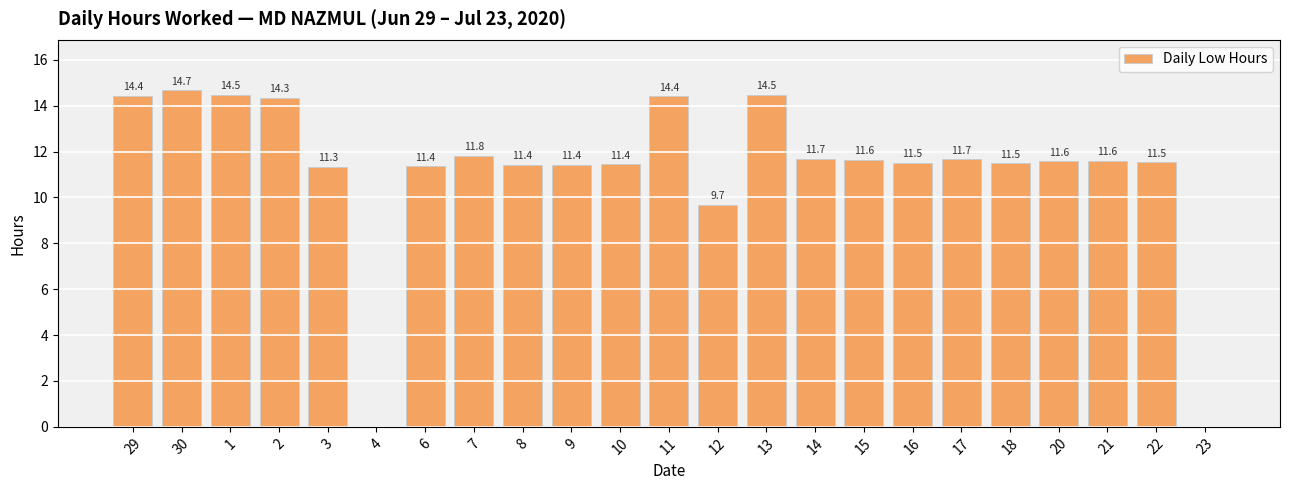

What is the difference between the values at 6 and 17?

0.3